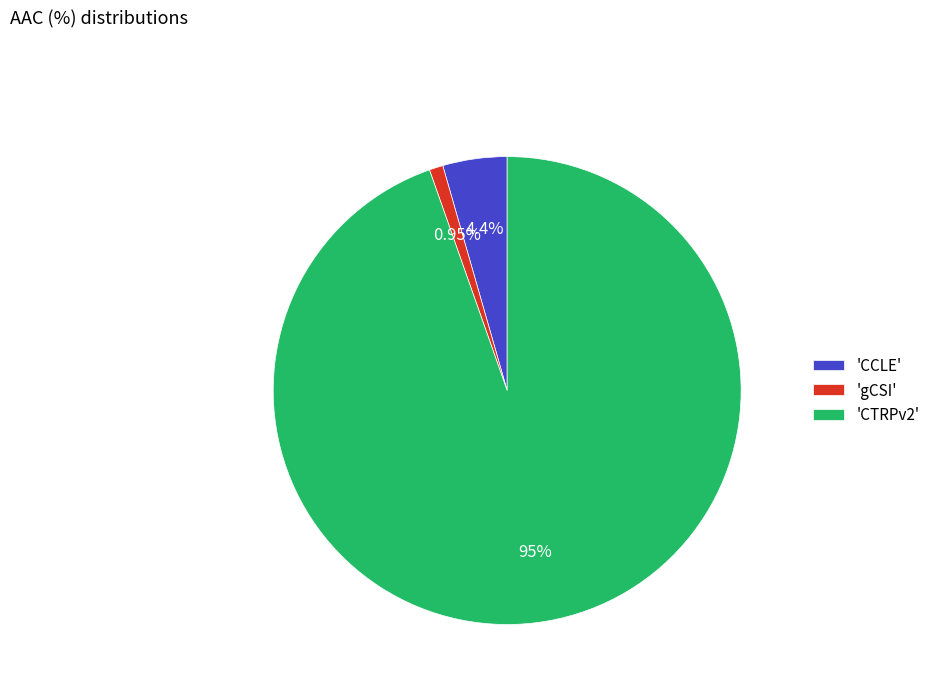

Combined, do 'gCSI' and 'CCLE' account for over 50%?

No